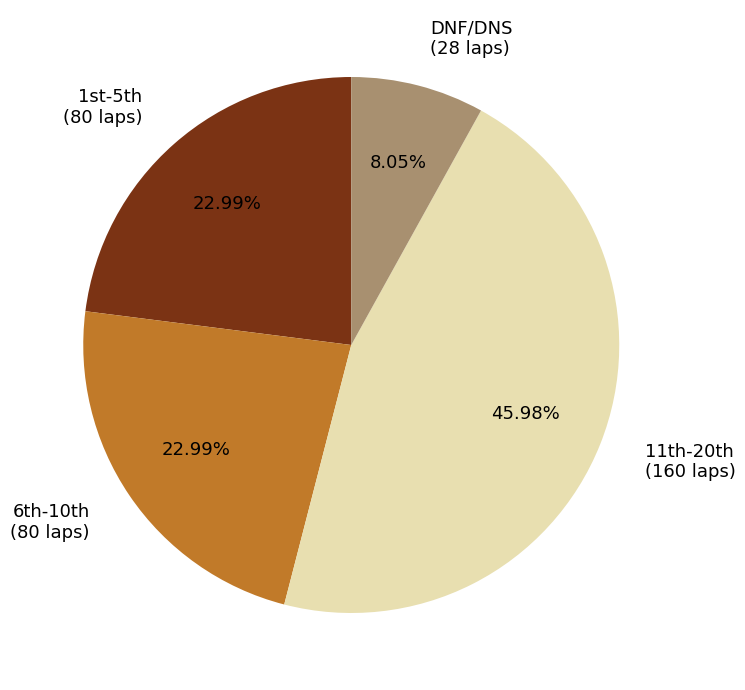

Is DNF/DNS (28 laps) the majority of the pie?

No